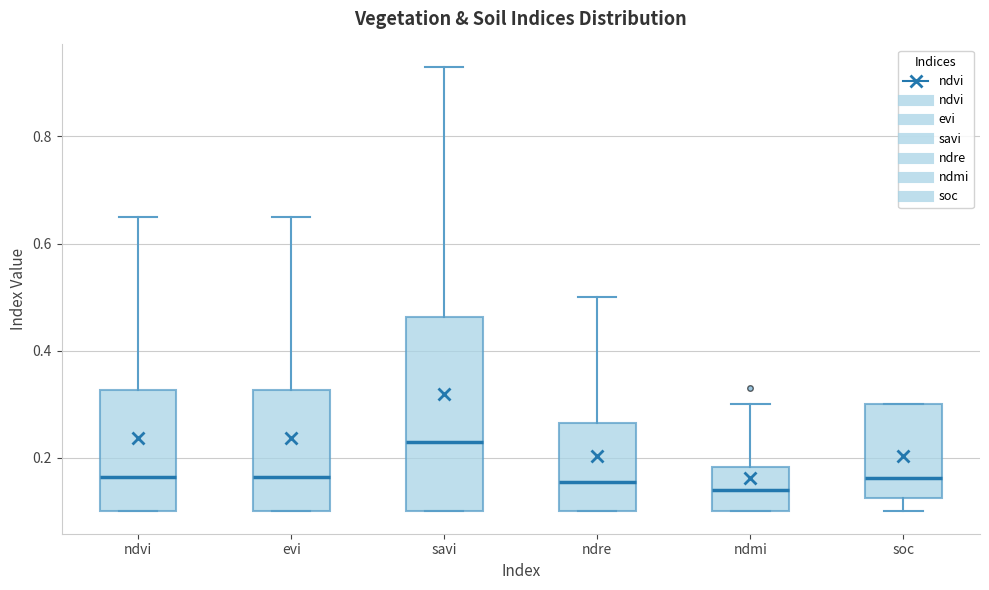

Comparing the boxes themselves (not the whiskers), which one is the tallest?

savi